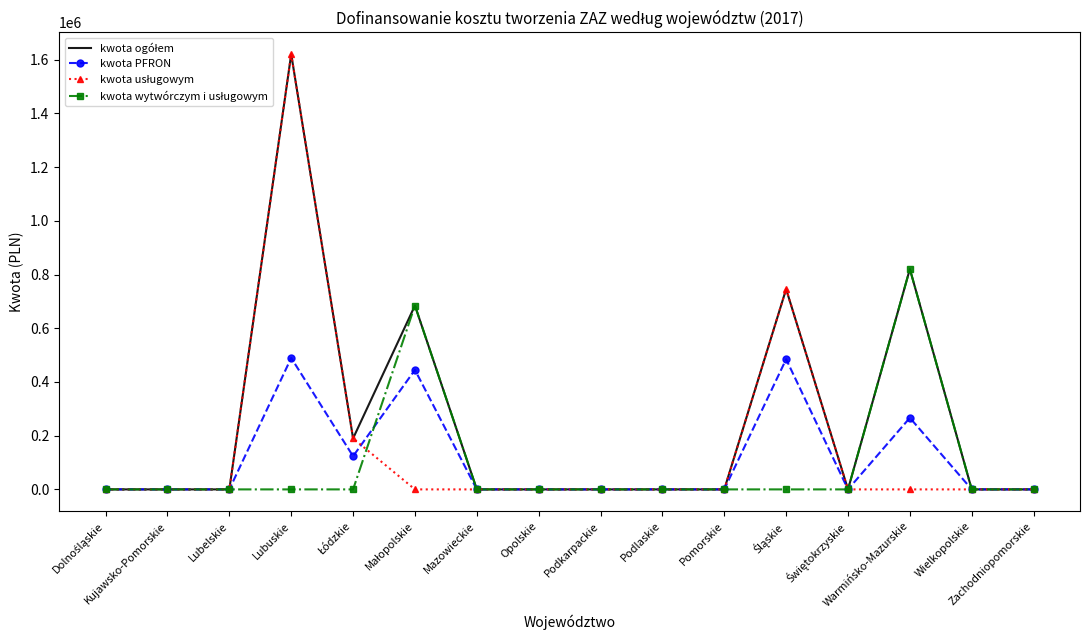

What is the approximate value of kwota ogółem at Lubuskie, to the nearest 10?

1620710